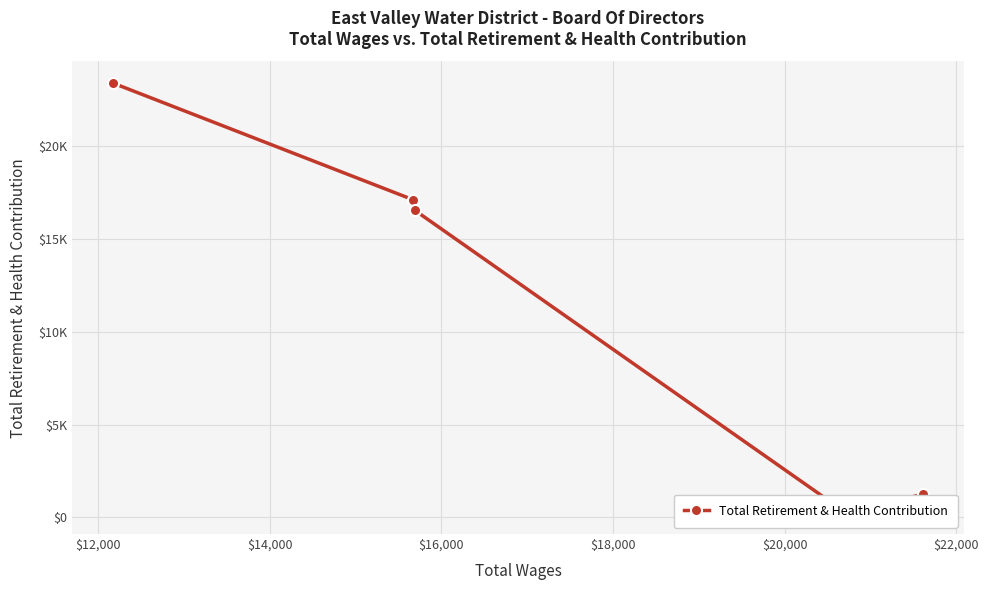

How many categories are shown in the chart?

5